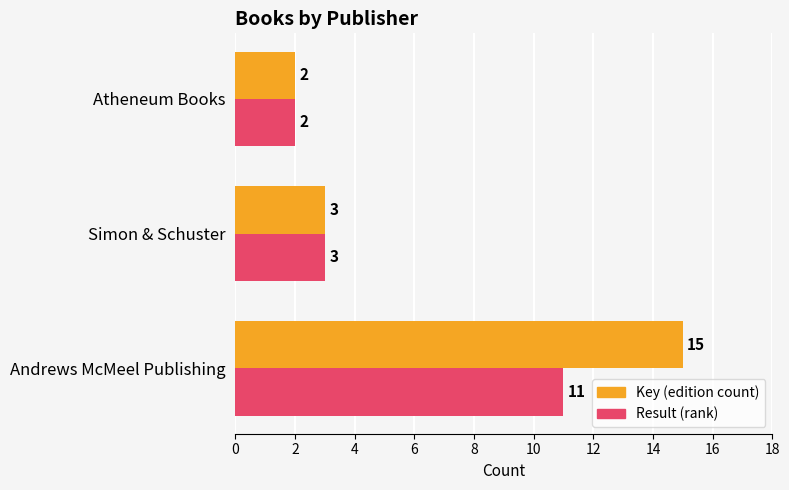

The value of Result (rank) at Atheneum Books is 2. True or false?

True